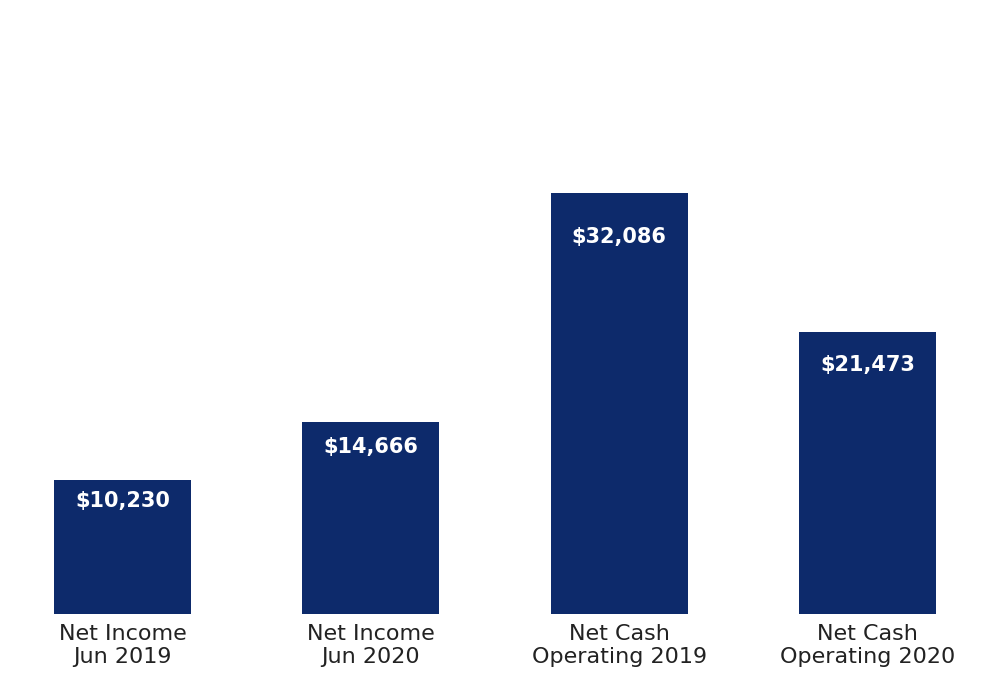

Where does the data first go above 21473?

Net Cash
Operating 2019